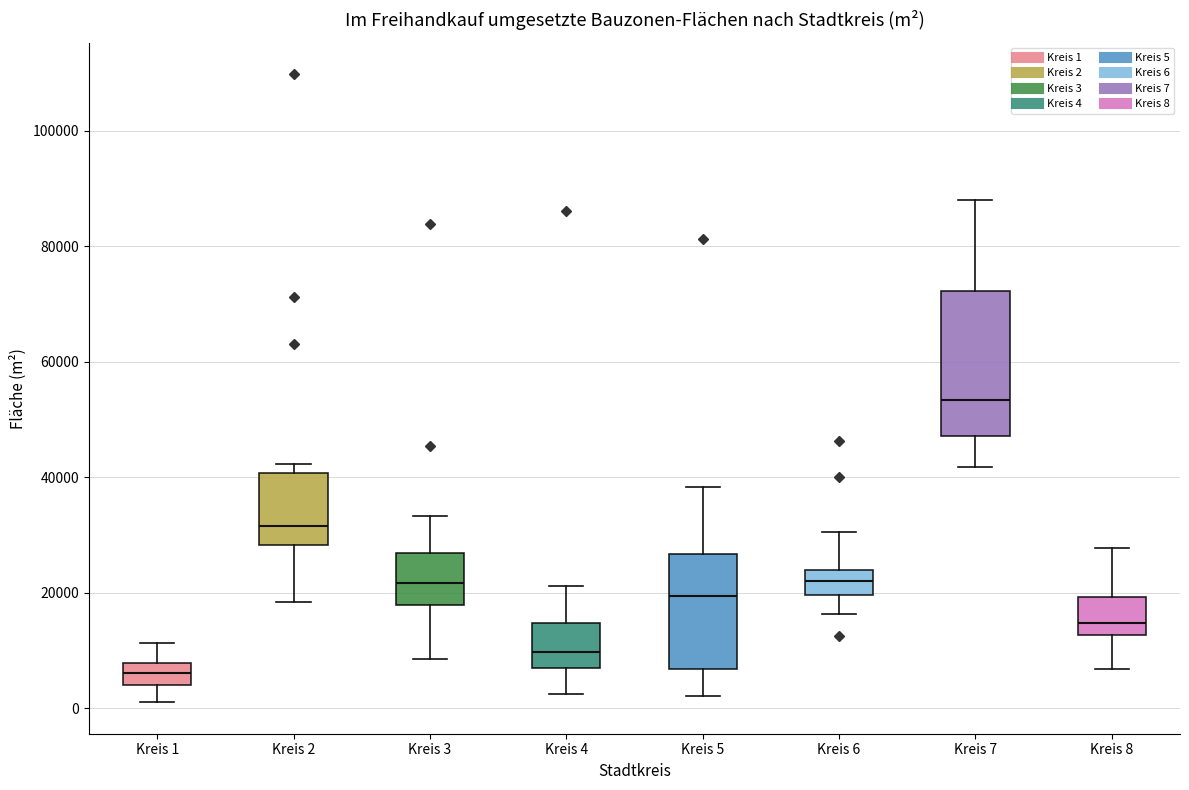

Which box has the lowest median line?

Kreis 1